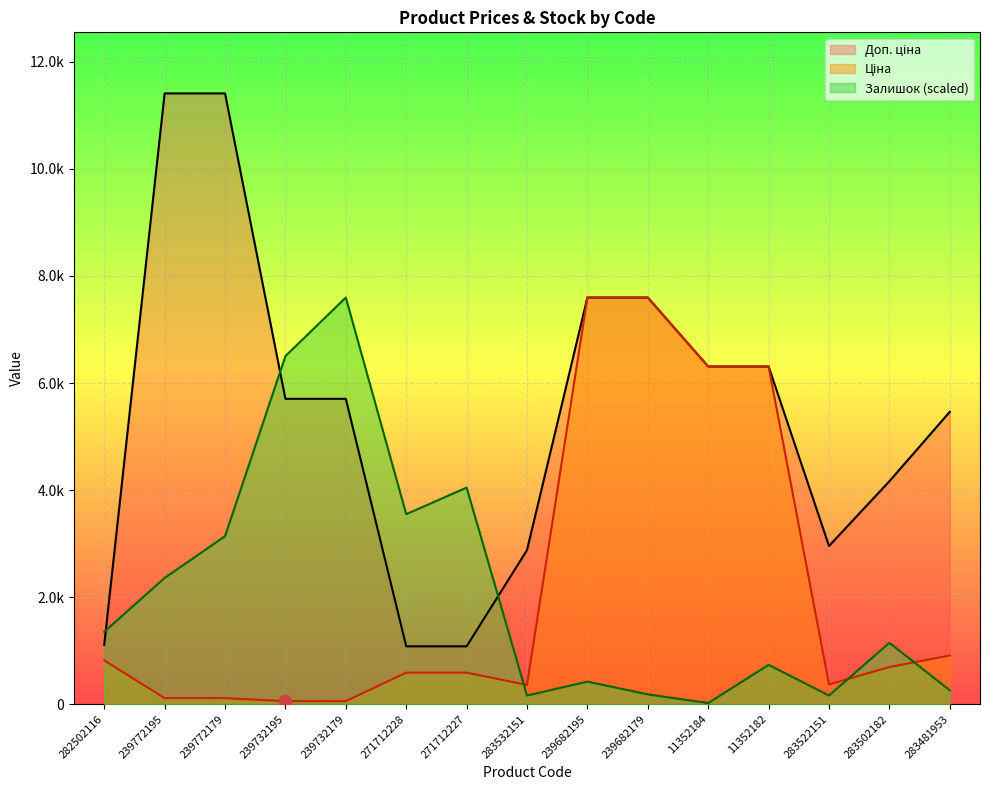

Which series has the widest spread of Y values?

Доп. ціна